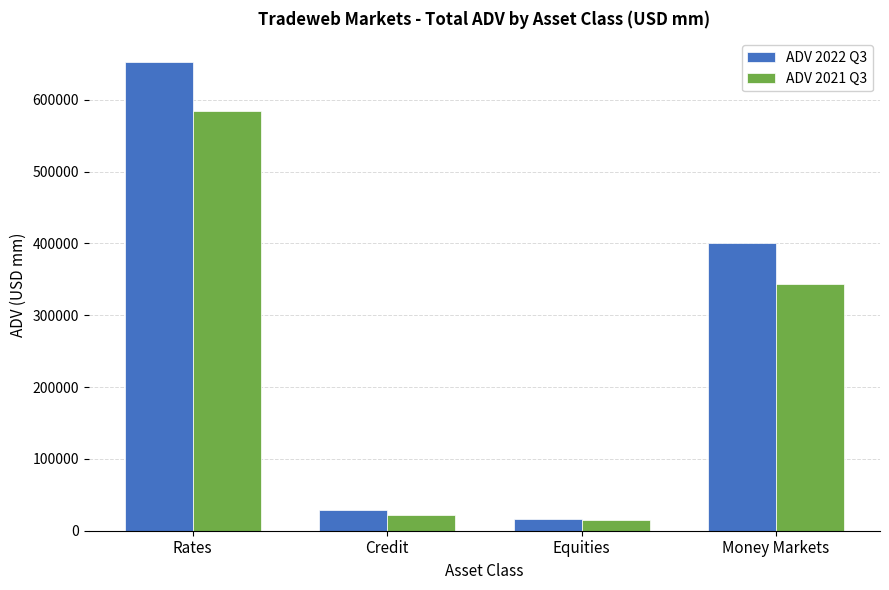

What is the smallest value displayed?

14543